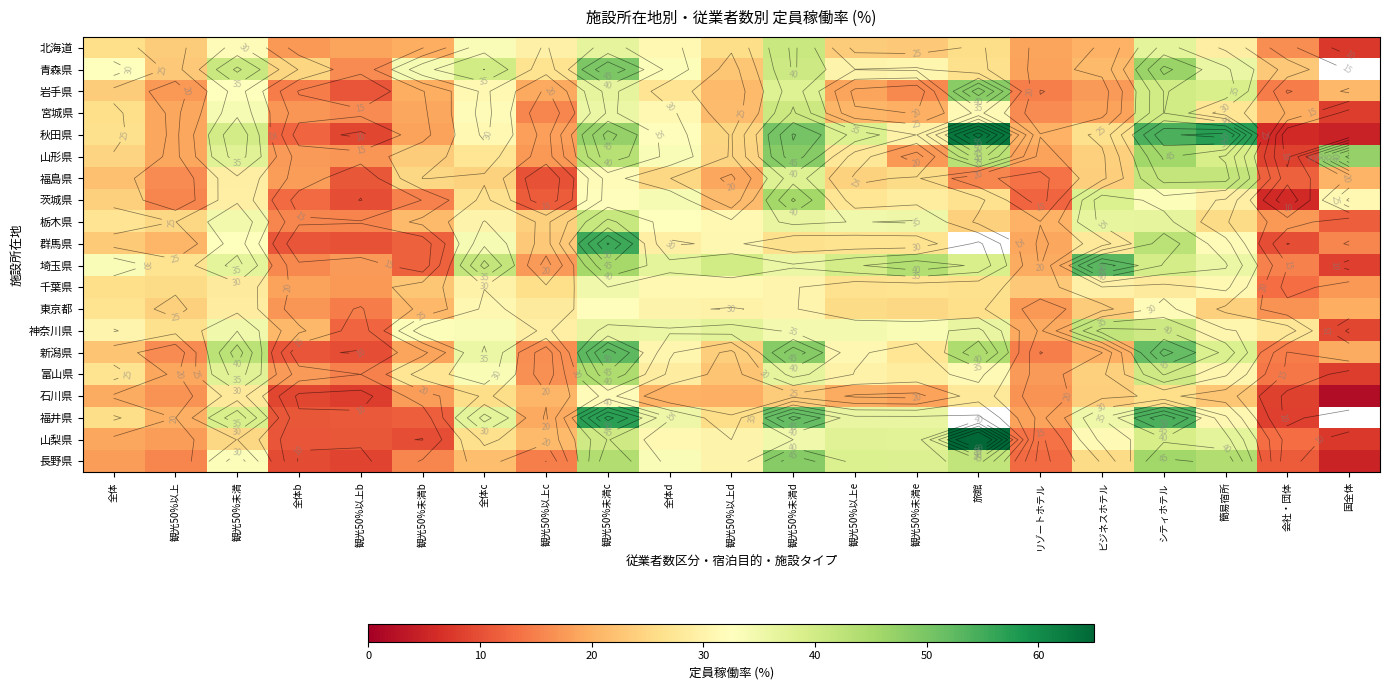

What is the difference between the maximum and minimum values in the 新潟県 series?

43.1